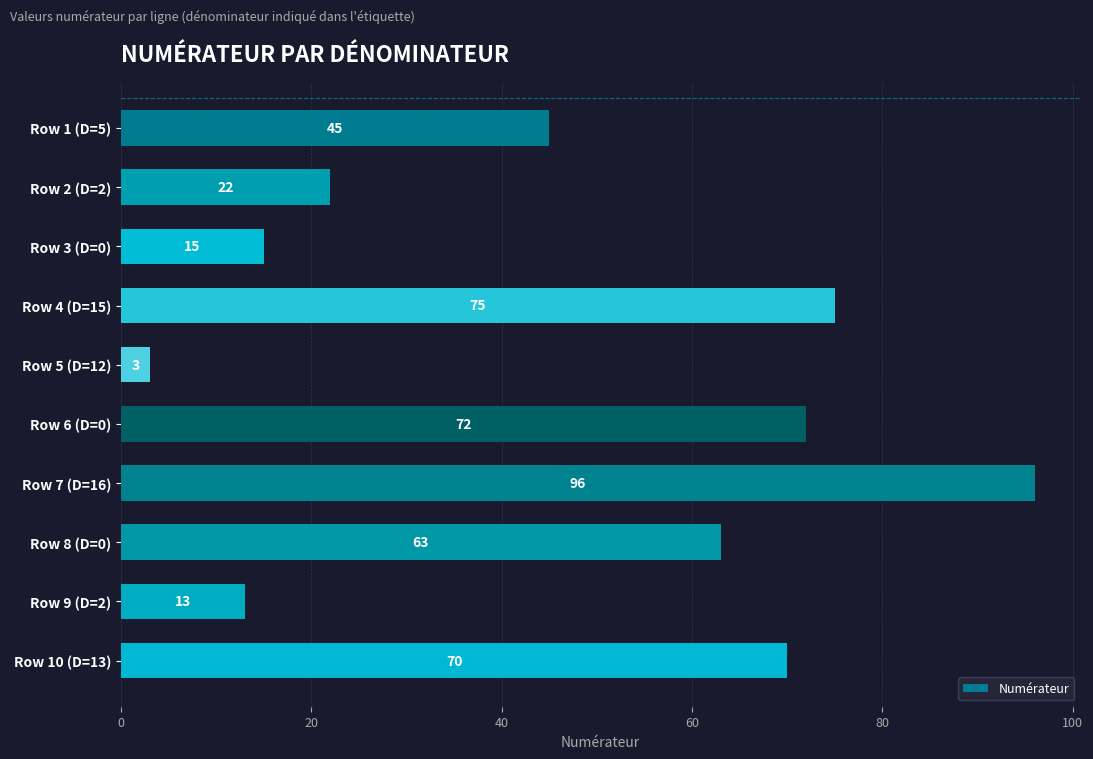

Is it true that the value at Row 2 (D=2) is 5?

False